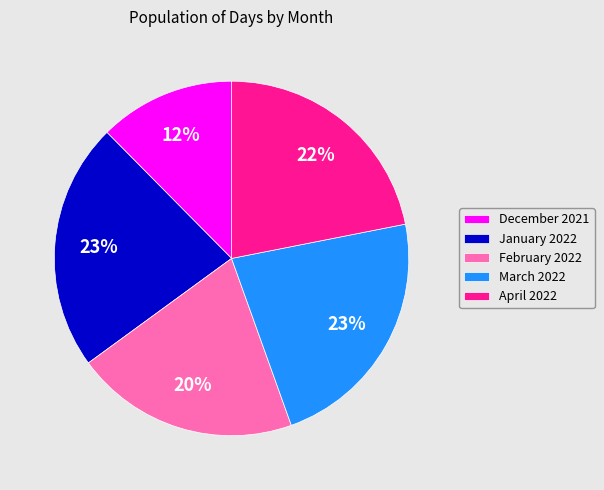

Is there any slice that represents more than half of the pie?

No